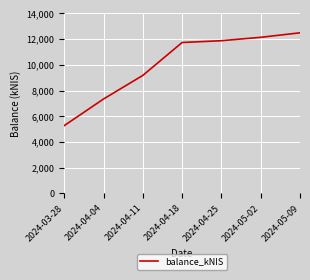

Rank the categories by value from lowest to highest.

2024-03-28, 2024-04-04, 2024-04-11, 2024-04-18, 2024-04-25, 2024-05-02, 2024-05-09